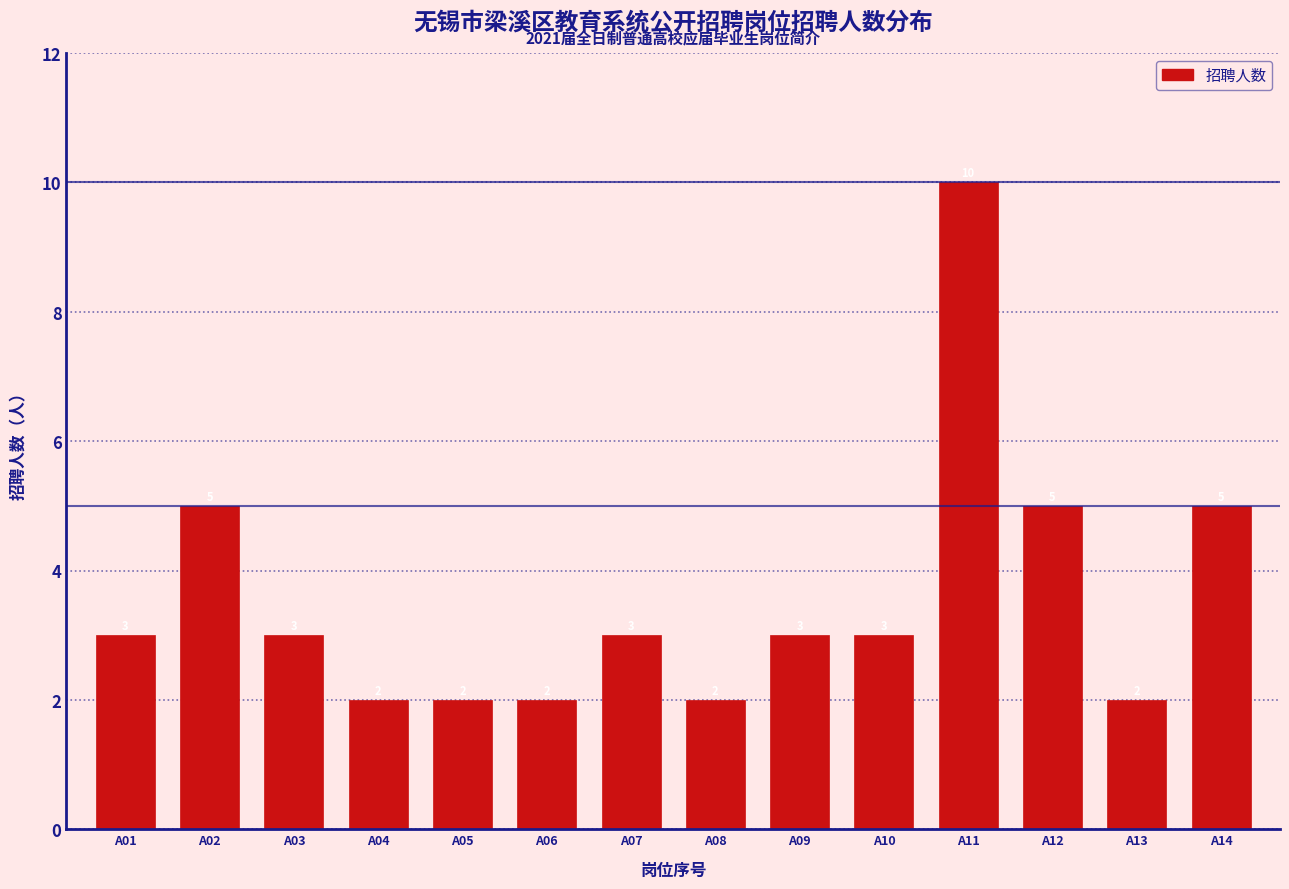

Reading right to left, what are all the values shown in this chart?

5	2	5	10	3	3	2	3	2	2	2	3	5	3